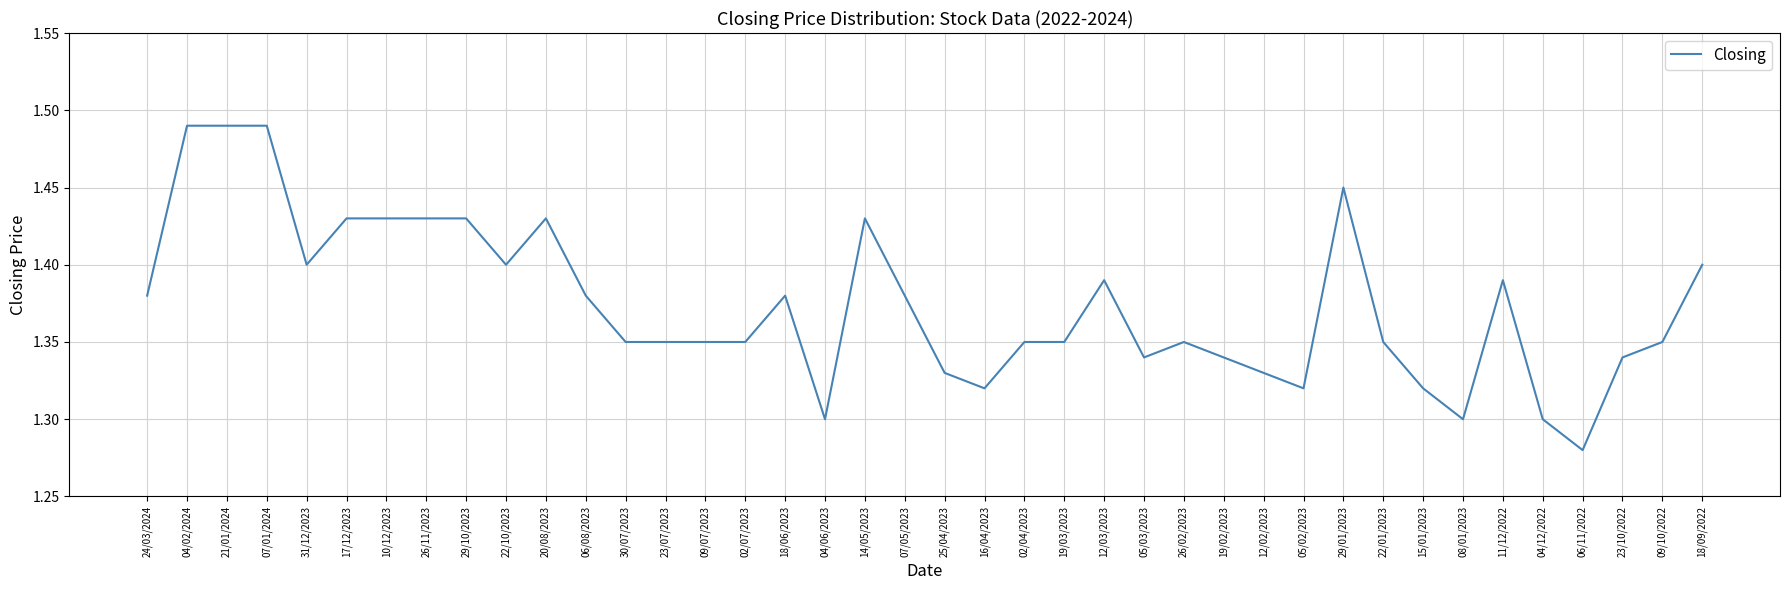

True or false: the data shows 2.1 at 20/08/2023.

False